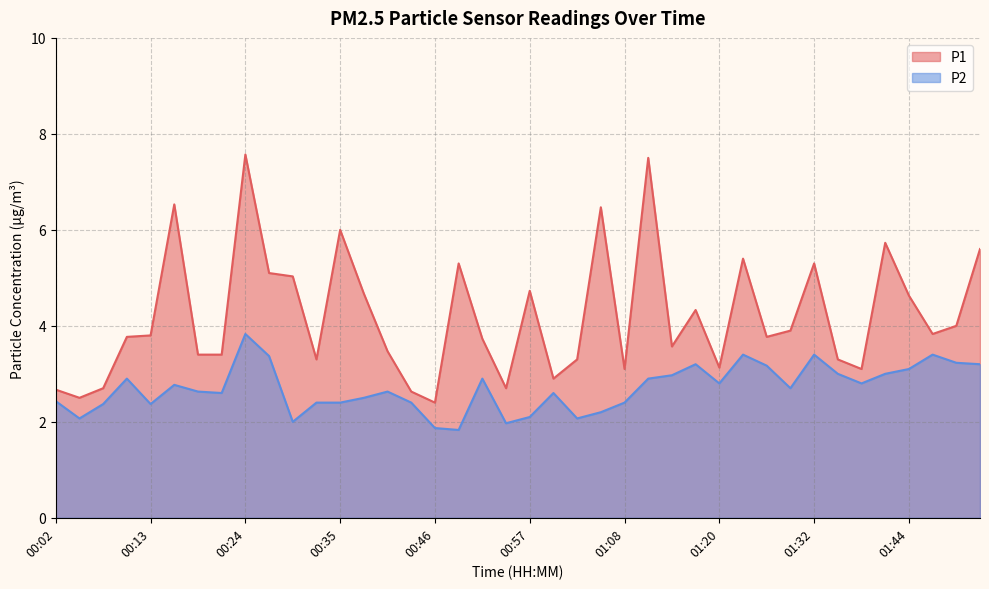

At which category does P1 reach its first local peak?

00:16